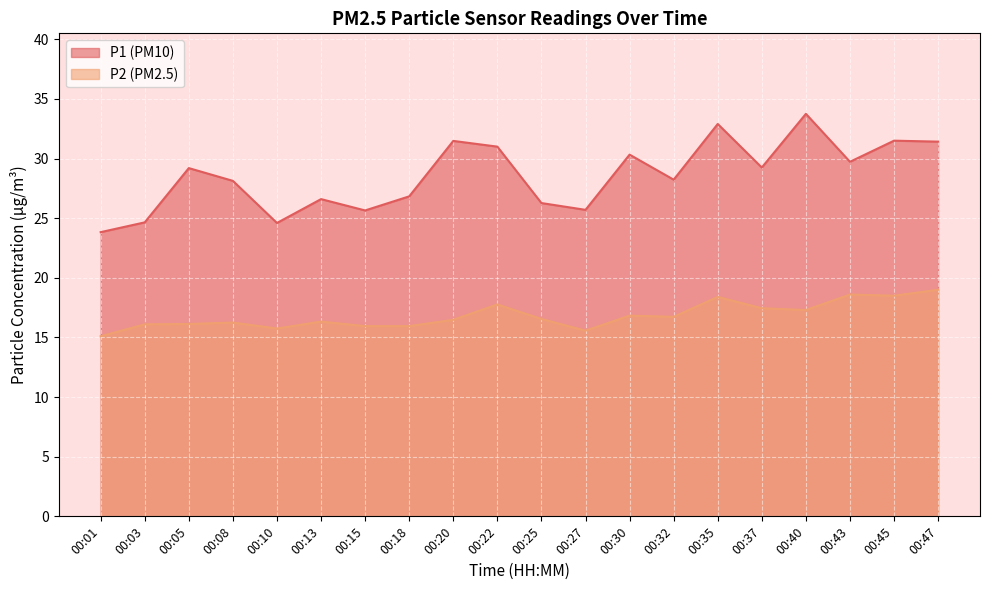

How many data points in P1 are above 29?

10